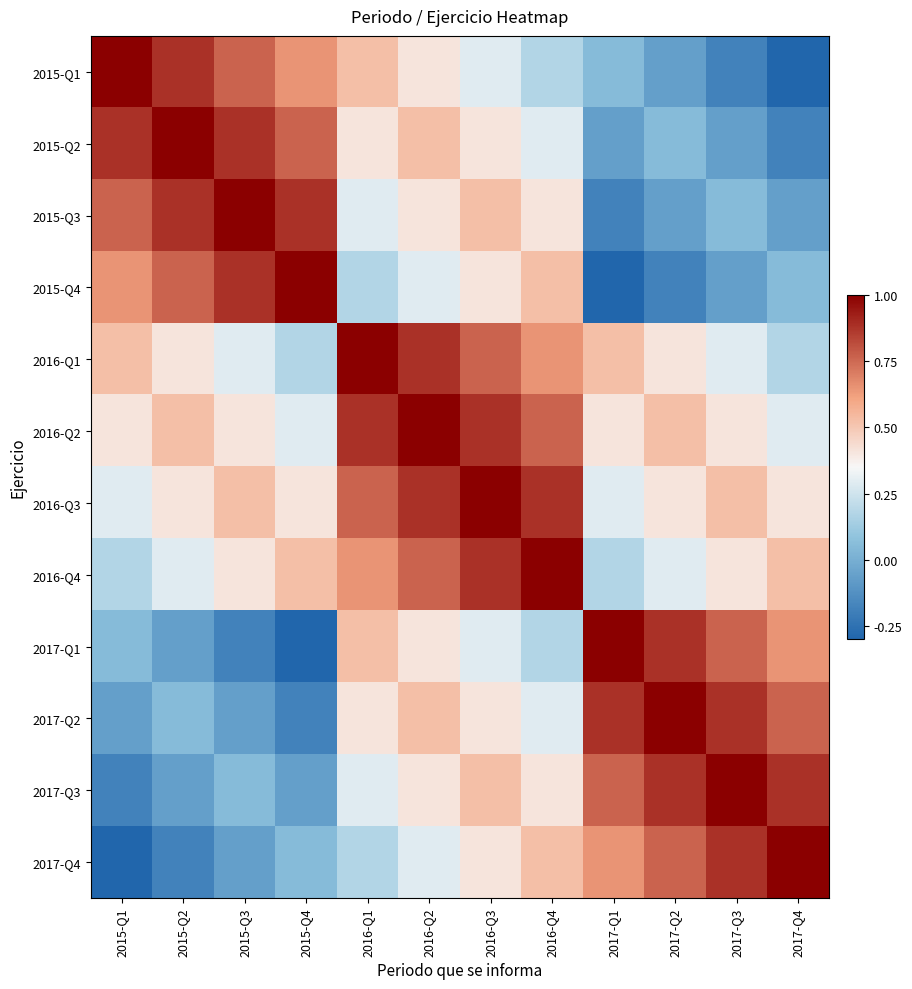

What is the total value across all series at 2017-Q1?

4.2